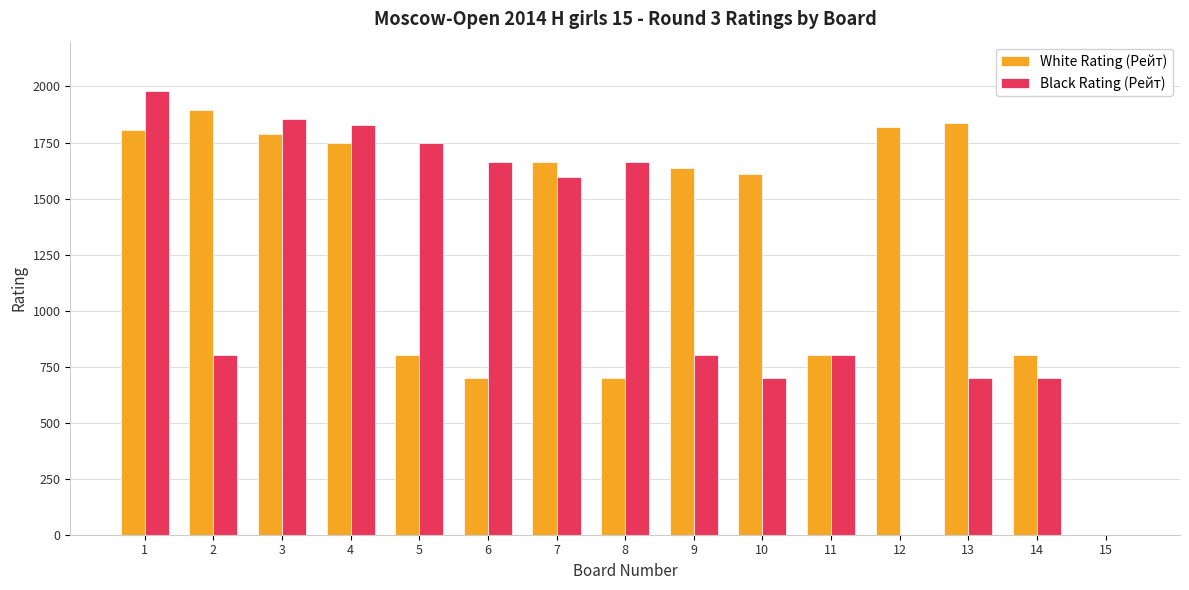

Which series has the largest total across all categories?

White Rating (Рейт)